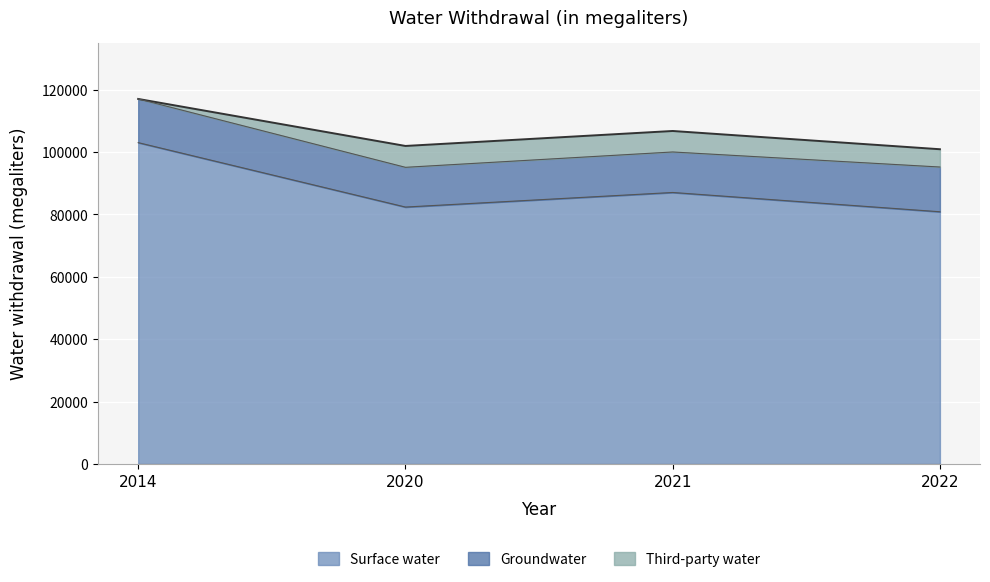

List the series in order of their peak value, highest first.

Surface water, Groundwater, Third-party water